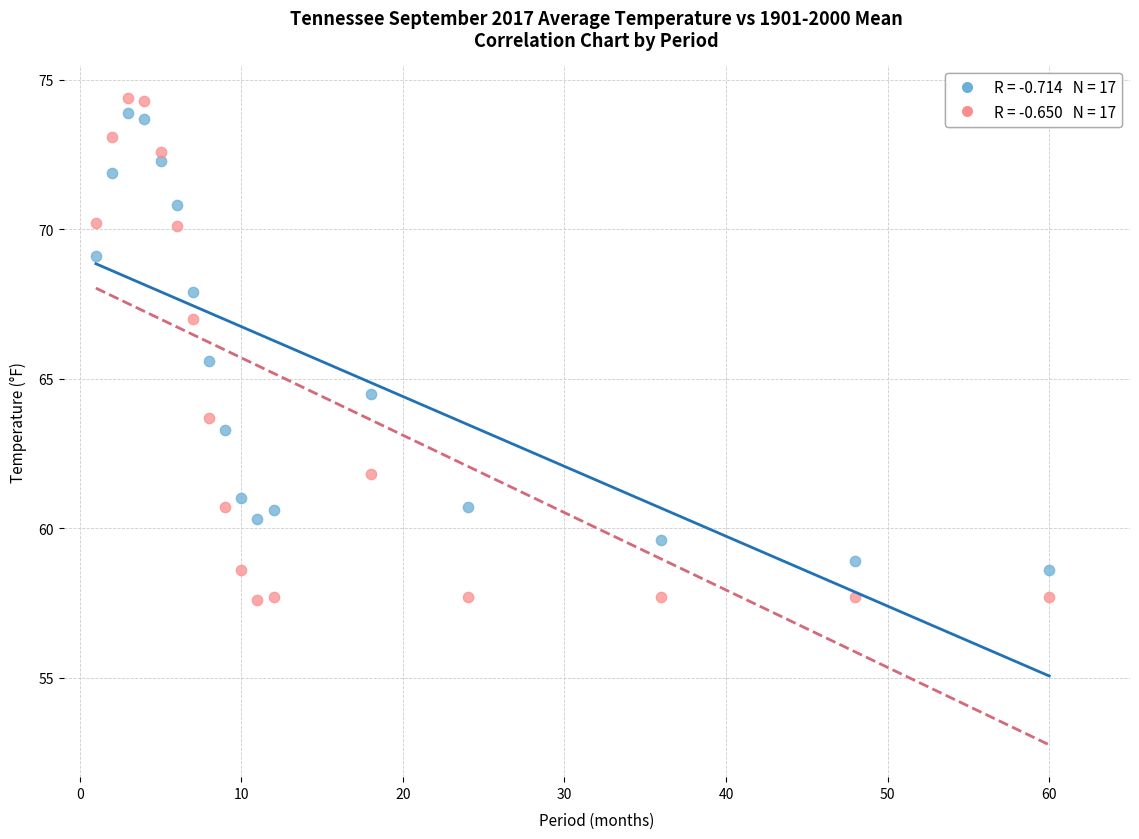

Across all series, what Y value is closest to 66?

65.6